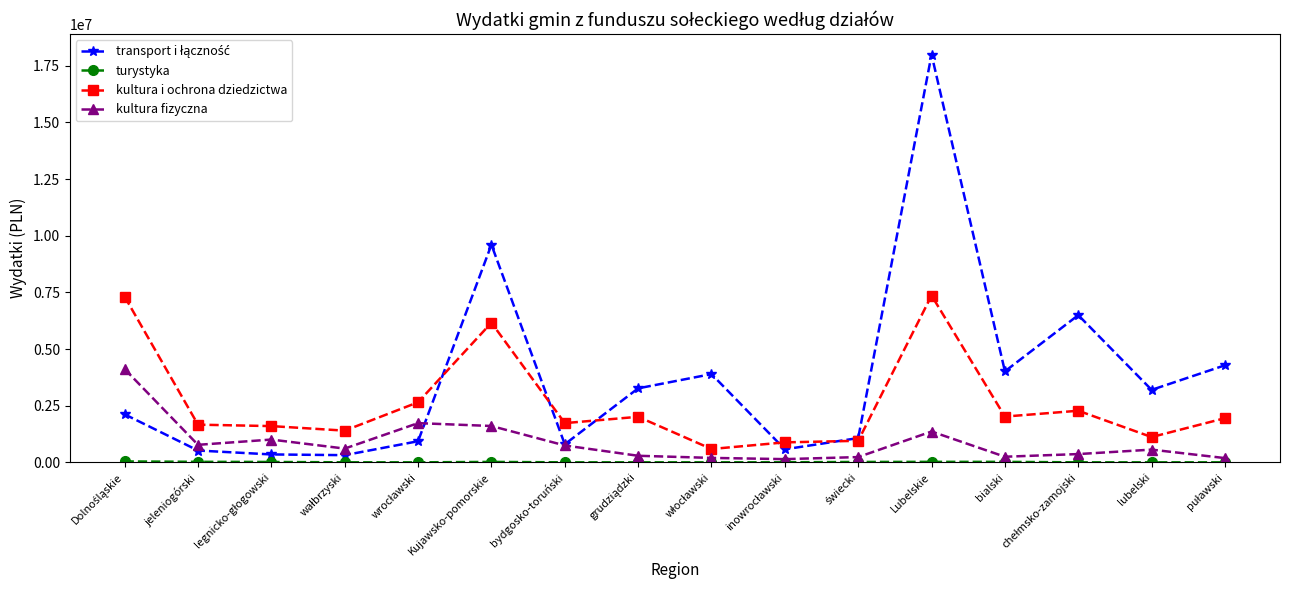

Which label corresponds to the largest value in the chart?

Lubelskie